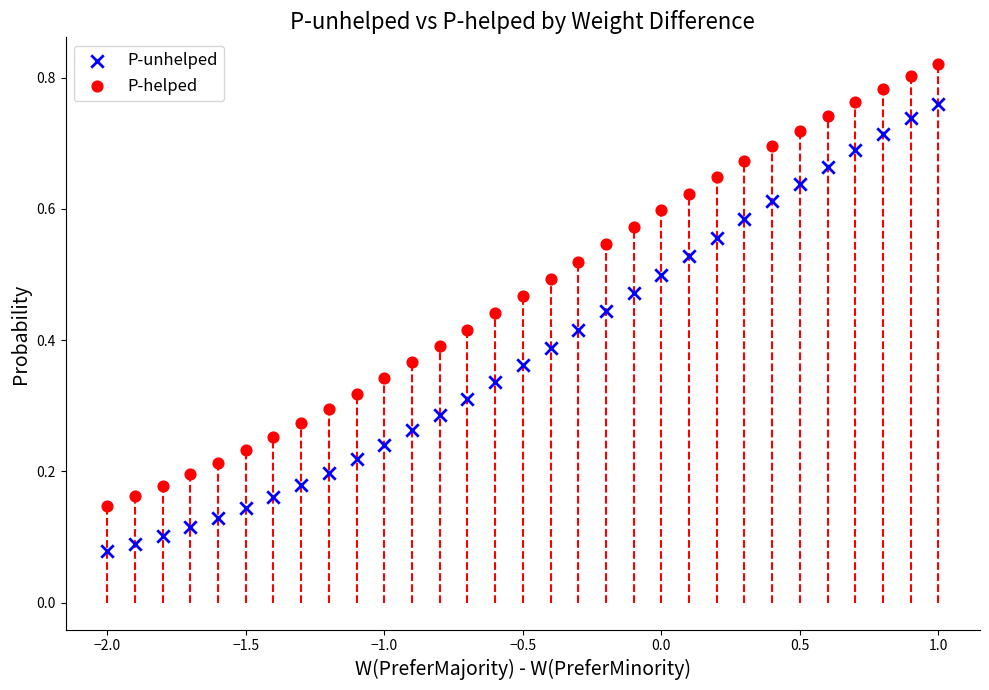

Which series contains the lowest Y value?

P-unhelped